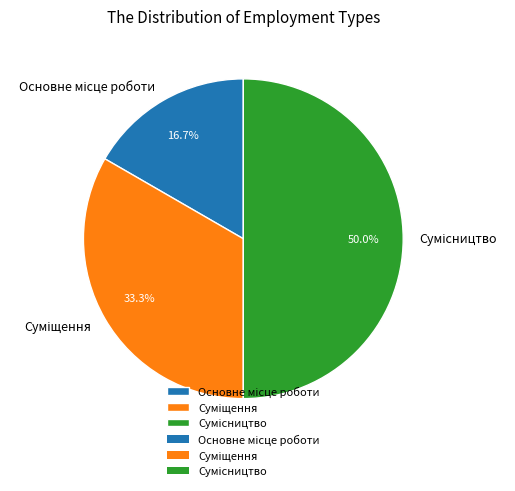

True or false: Суміщення accounts for 33% of the total.

True